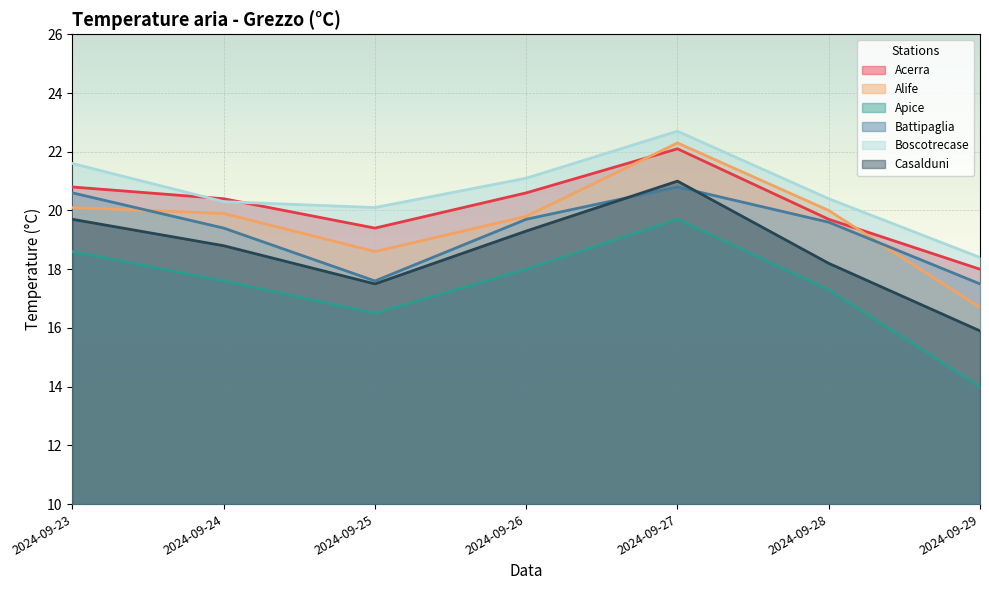

True or false: Boscotrecase and Casalduni intersect in this chart.

False